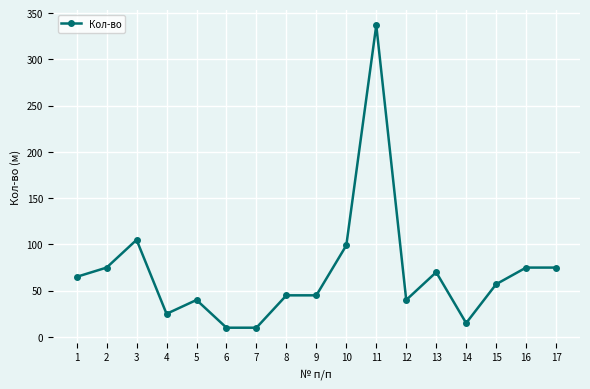

Reading left to right, what are all the values shown in this chart?

65	75	105	25	40	10	10	45	45	99	337	40	70	15	57	75	75